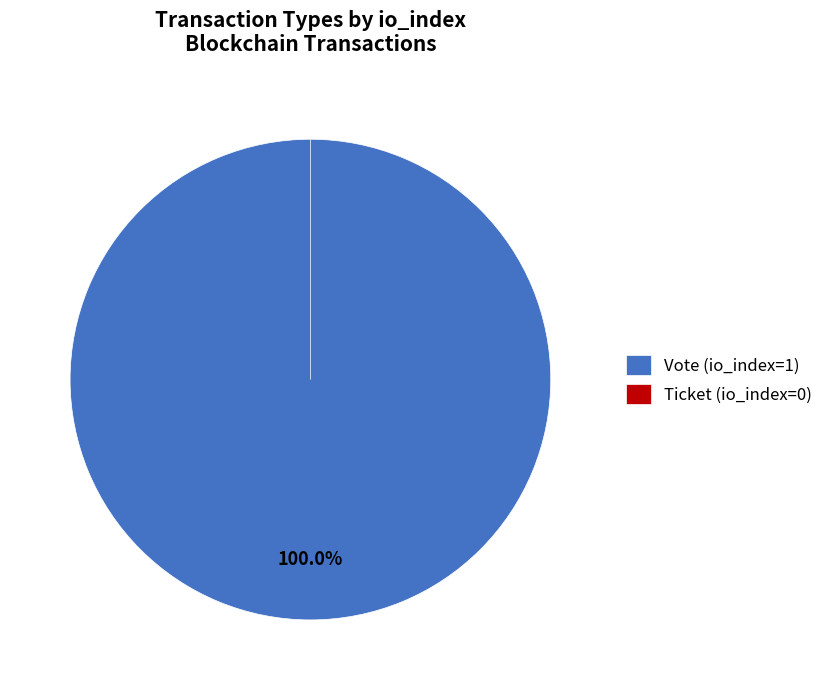

Which slice represents more than half of the pie?

Vote